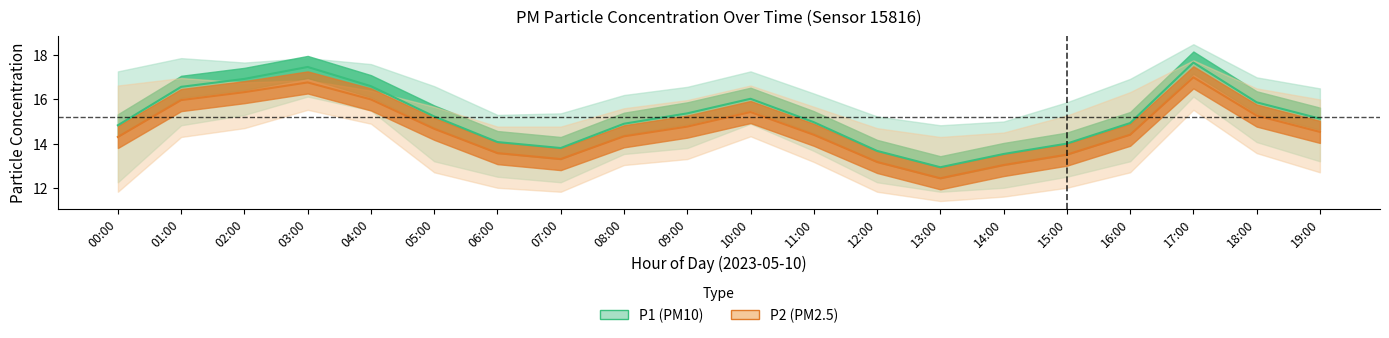

What is the sum of the P1 values at 15:00 and 09:00?

29.4